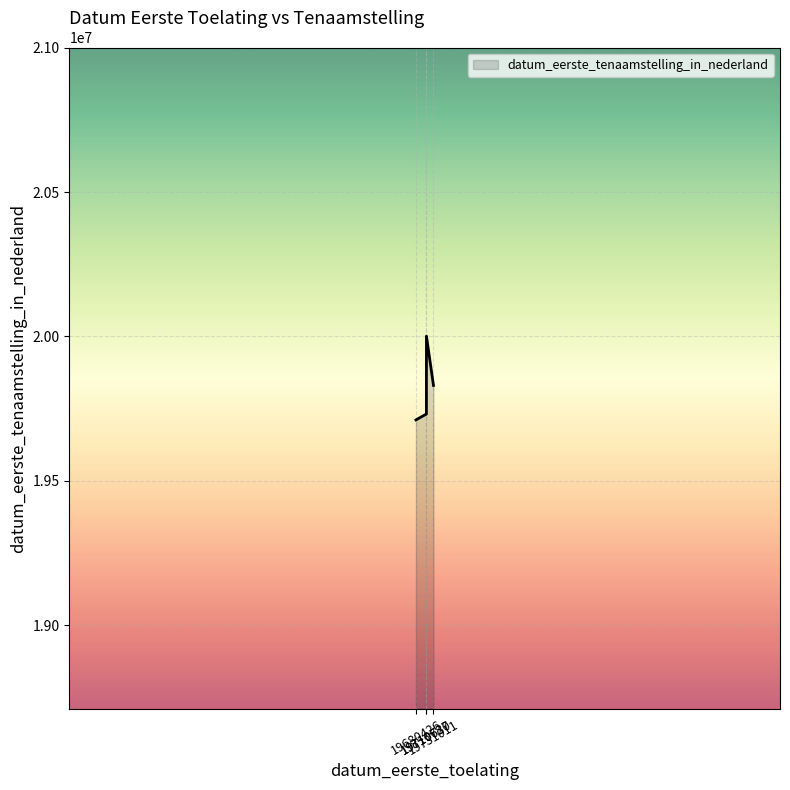

What is the ratio of the value at 19731011 to the value at 19710727?

1.0